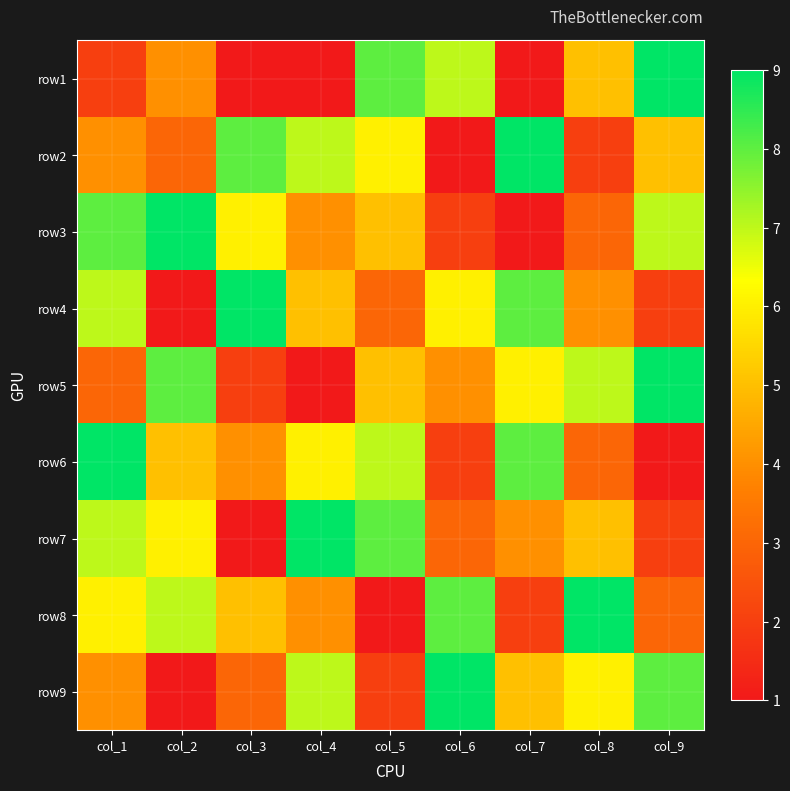

At which category does the chart reach its peak across all series?

col_9